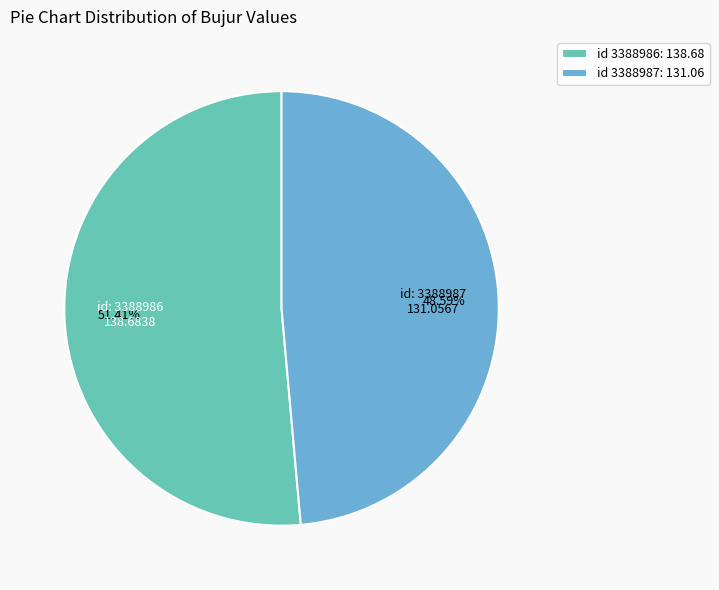

Which category accounts for the majority?

id 3388986: 138.68